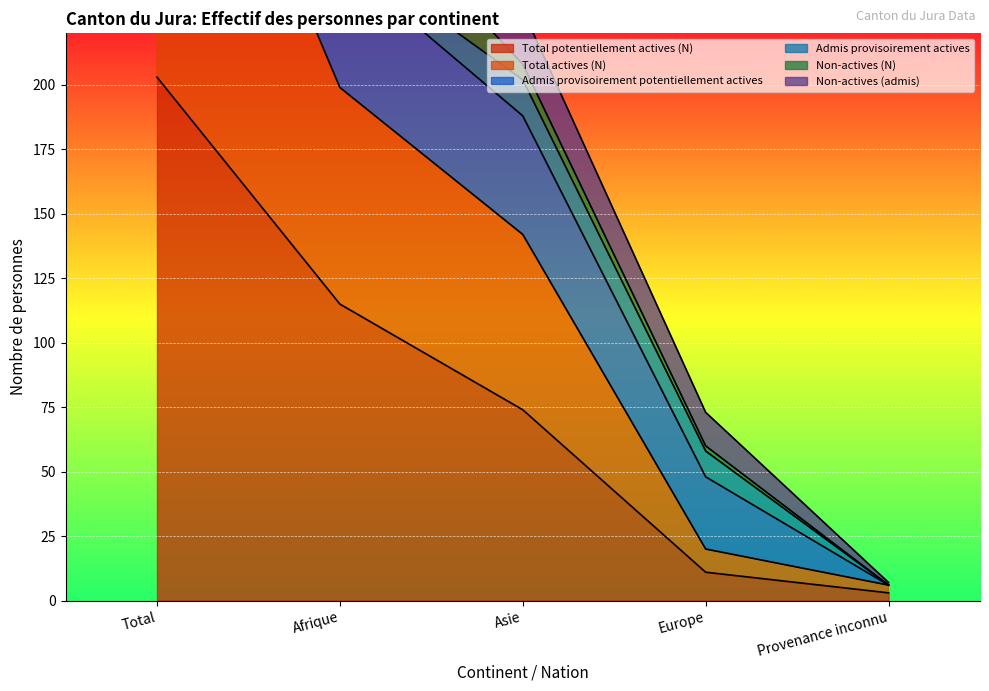

The value of Total potentiellement actives (N) at Afrique is 115. True or false?

True